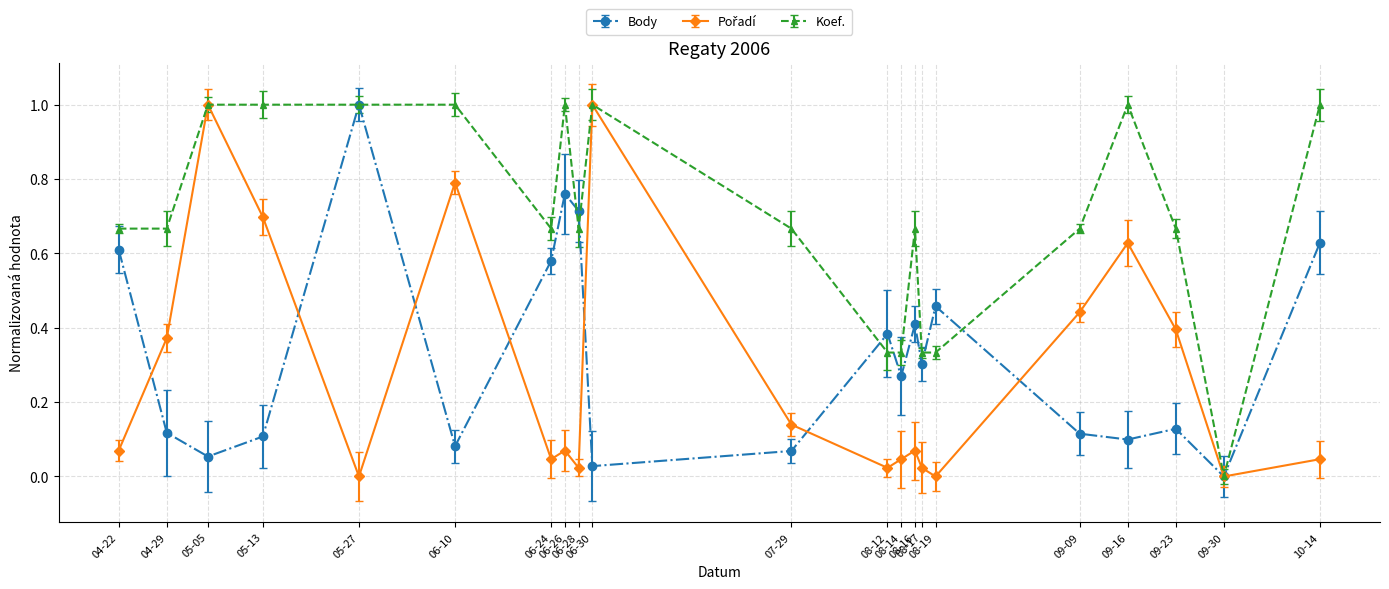

What is the value of the Koef. point at the 5th from the left?

1.0